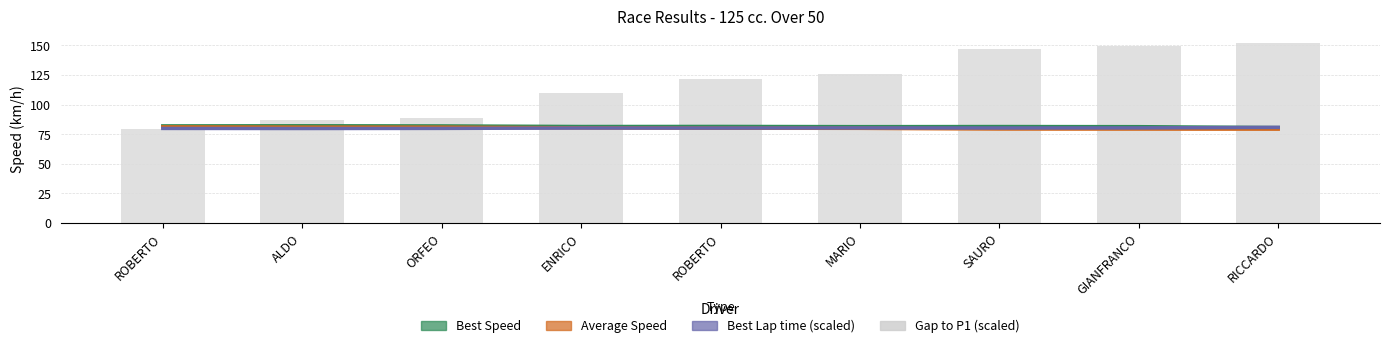

Which series has the widest spread of values?

Gap to P1 (scaled)